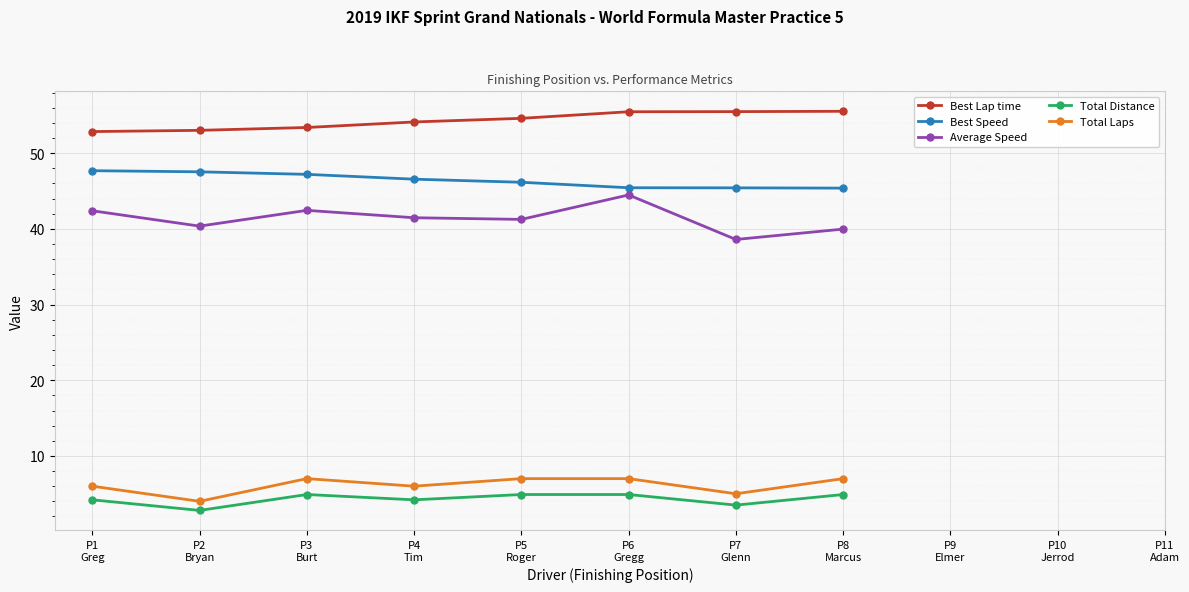

True or false: Best Speed and Total Laps intersect in this chart.

False